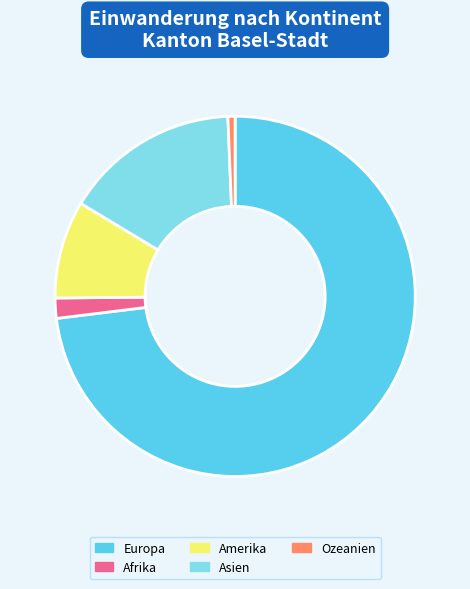

Do Ozeanien and Asien together represent more than half of the pie?

No